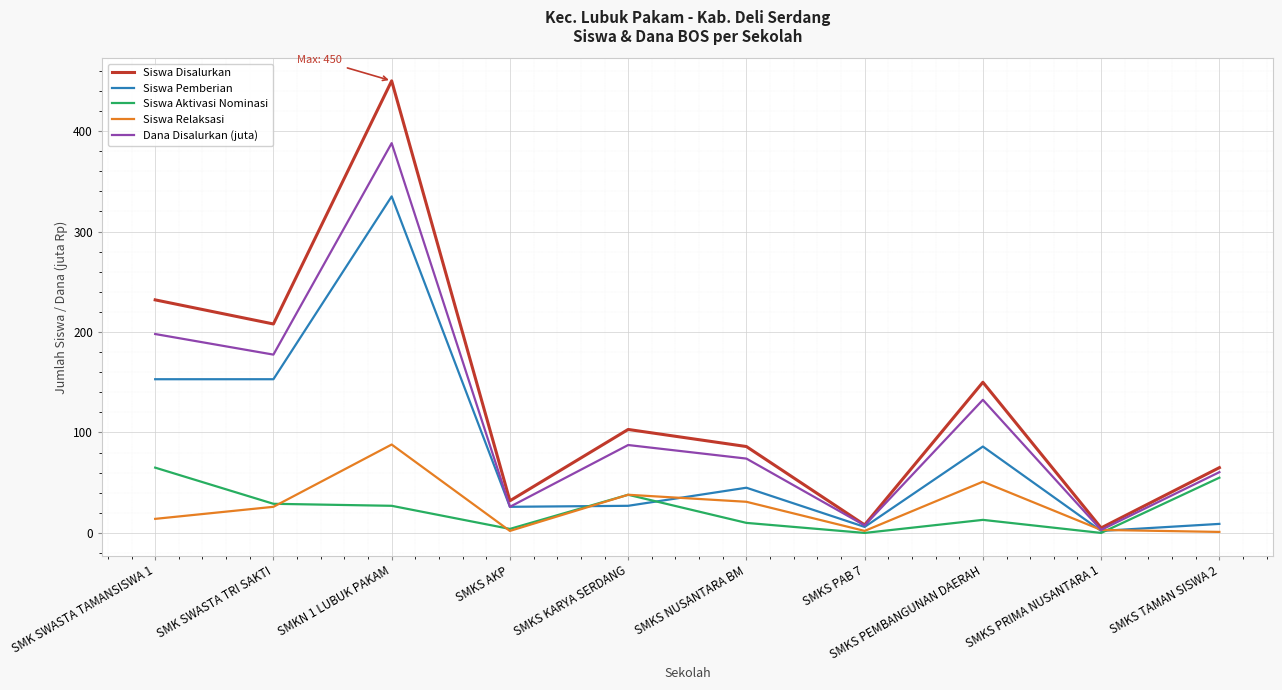

Where is Siswa Disalurkan nearest to the value 227?

SMK SWASTA TAMANSISWA 1